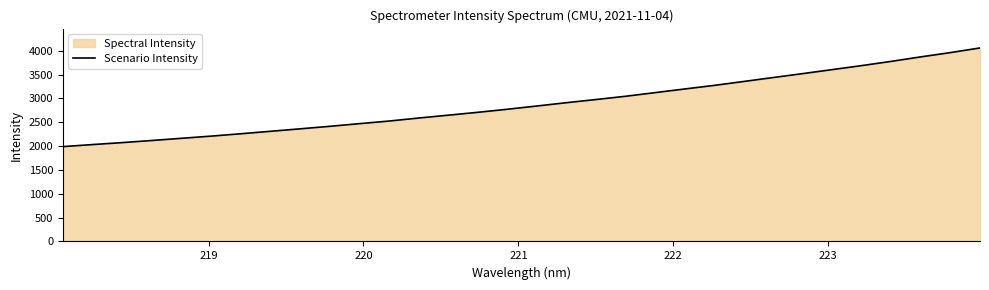

Reading left to right, extract all data points from this chart.

1990.3	2033.1	2074.2	2118.7	2164.3	2210.2	2259.7	2311.2	2362.7	2415.4	2471.4	2525.9	2589.0	2648.8	2709.2	2773.4	2841.6	2911.3	2977.7	3045.8	3122.6	3198.9	3274.4	3356.5	3439.9	3522.1	3606.1	3690.5	3779.5	3873.7	3963.2	4060.7